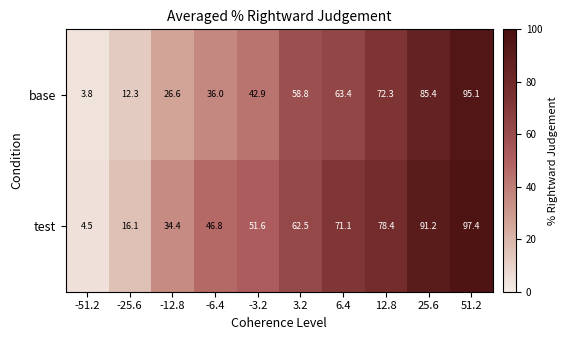

What is the minimum value shown in the chart?

3.8